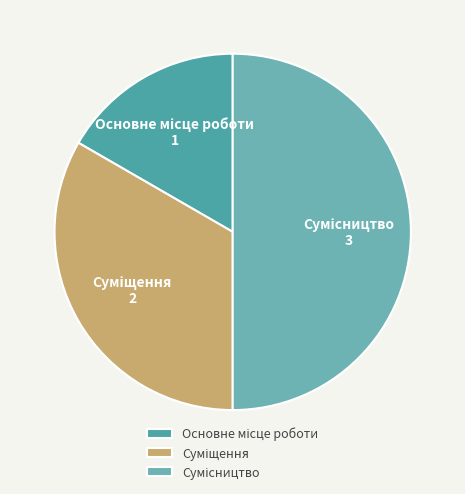

How many segments does this pie chart have?

3